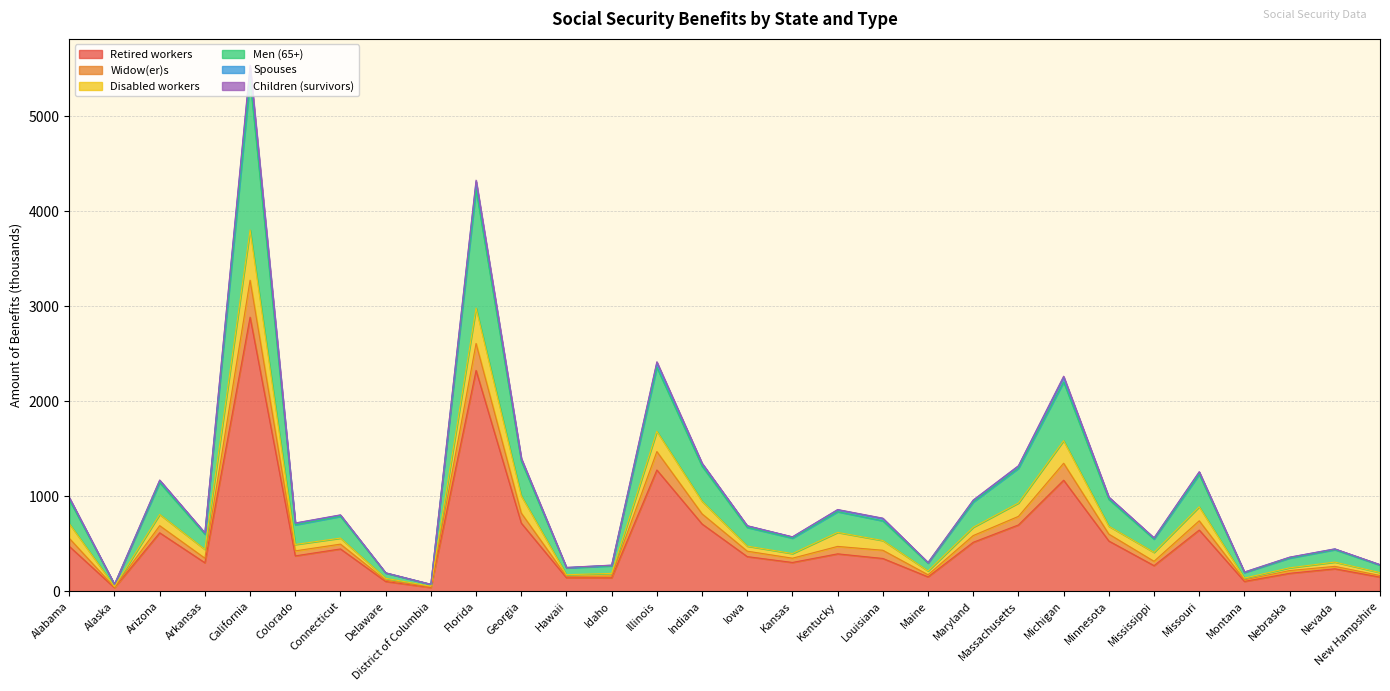

At which category is the sum across all series the highest?

California